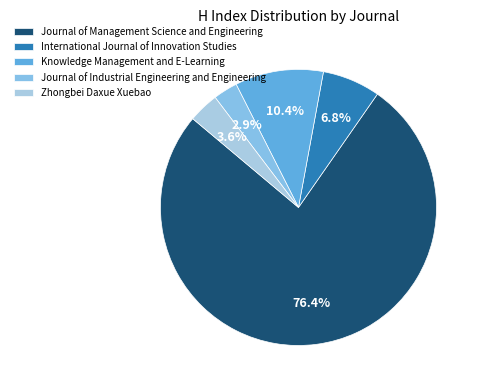

What is the smallest slice in the pie chart?

Journal of Industrial Engineering and Engineering